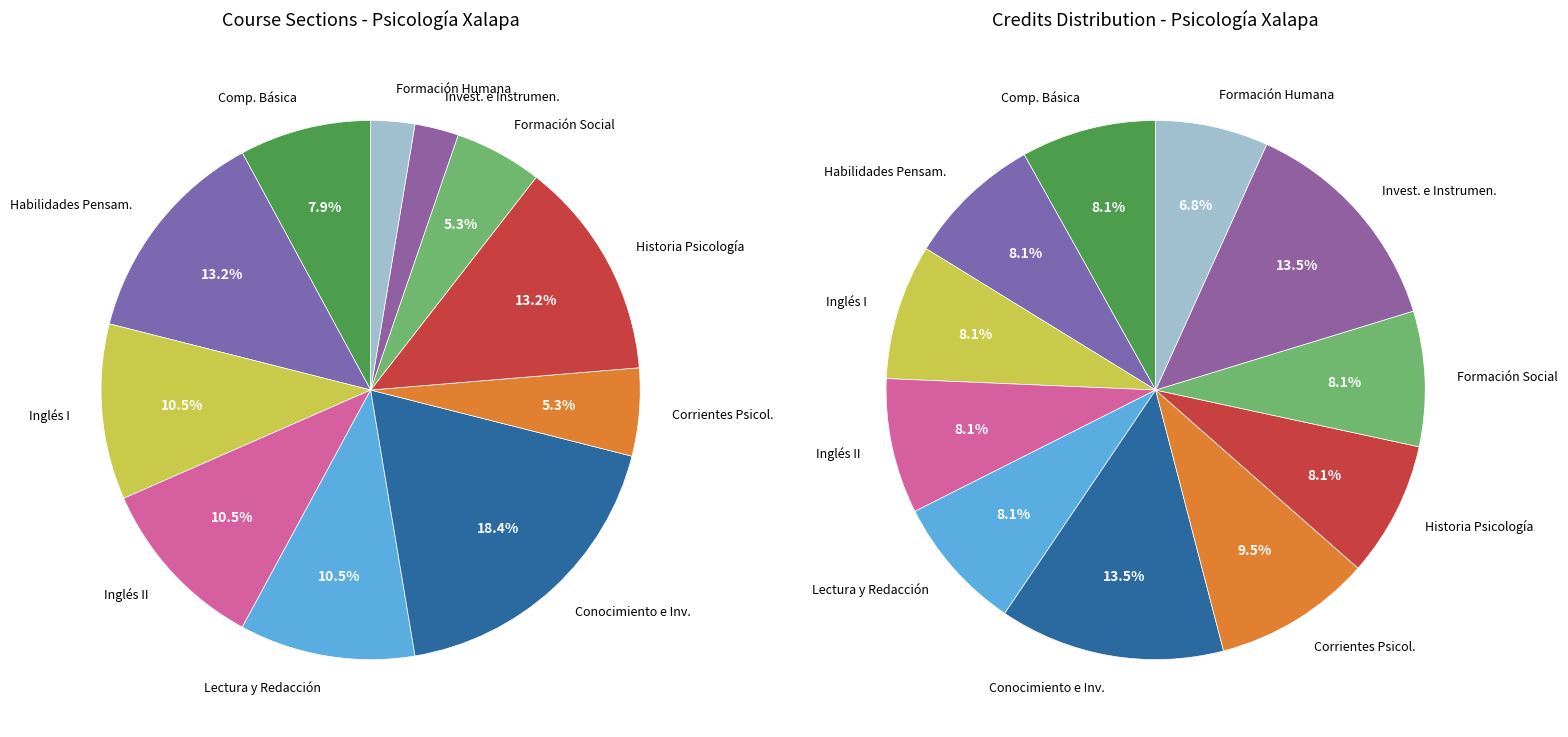

Does any single category account for the majority?

No